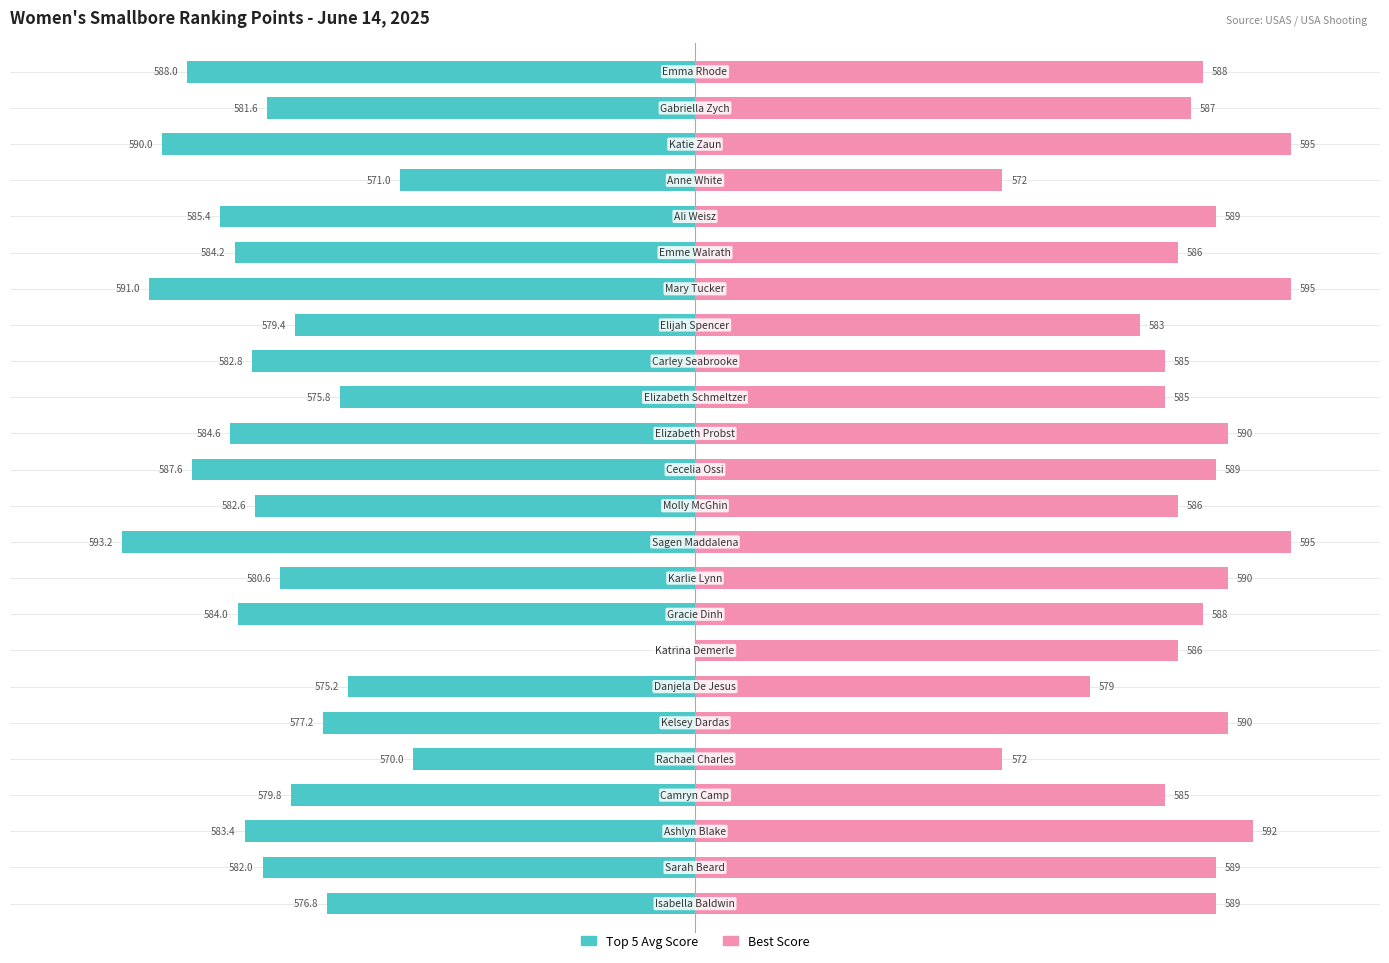

Does the chart contain stacked bars?

No